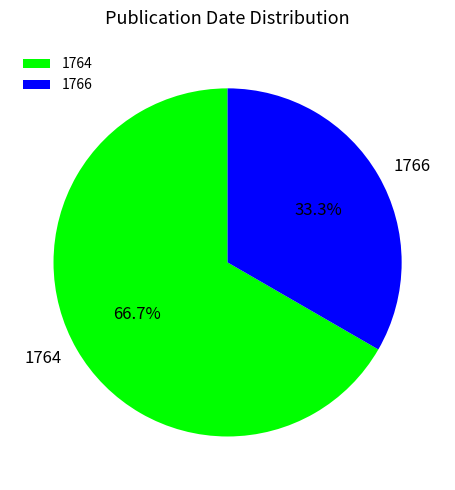

The 1766 slice represents 33% of the pie. True or false?

True